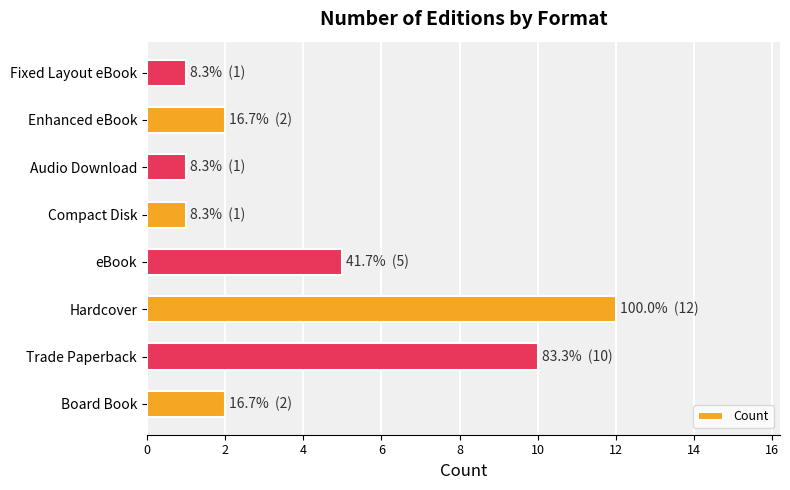

How many bars are there in total?

8